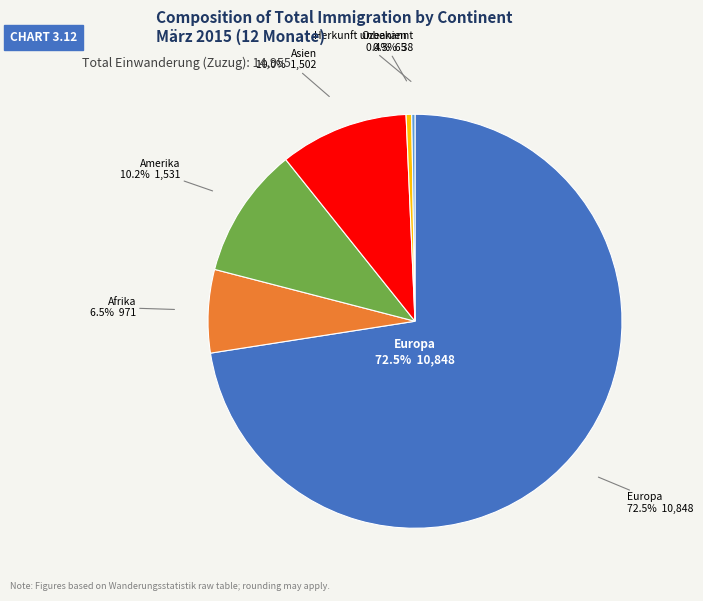

To the nearest percent, what is the difference between the Afrika and Europa slice percentages?

66%